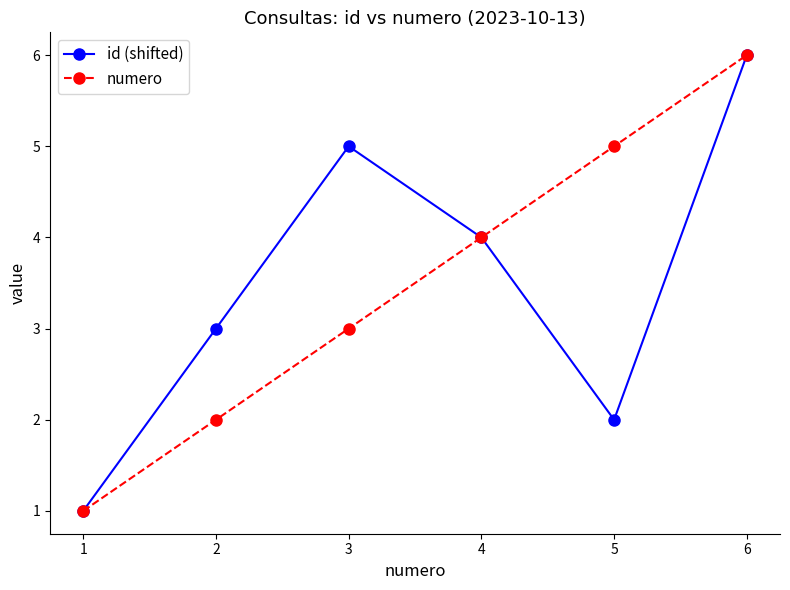

Between 3 and 5, which series saw the biggest shift?

id (shifted)